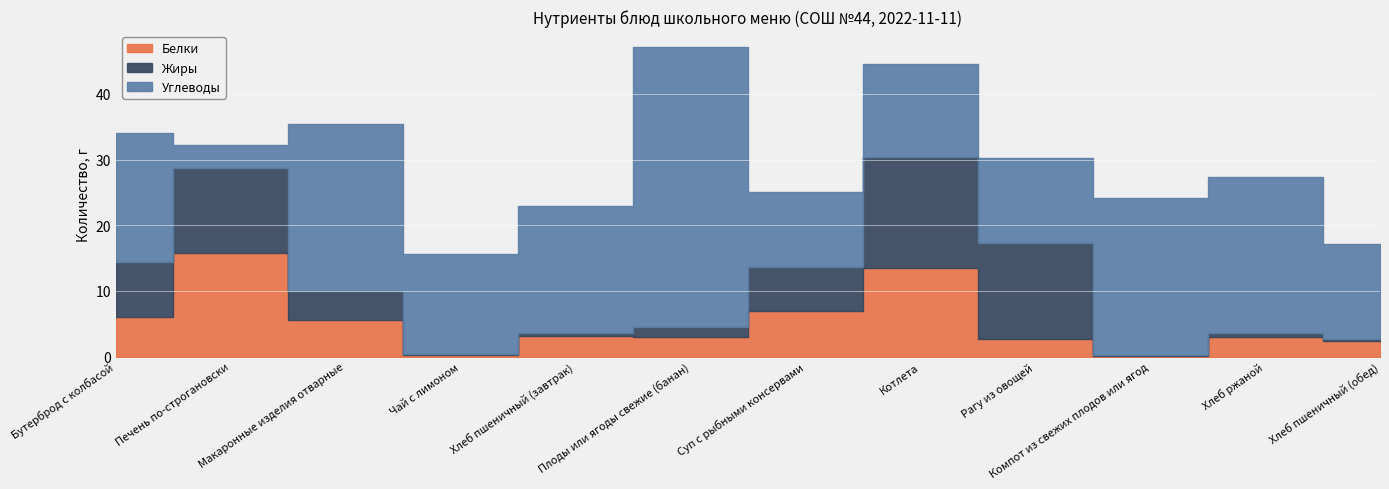

Which series has the widest spread of values?

Углеводы